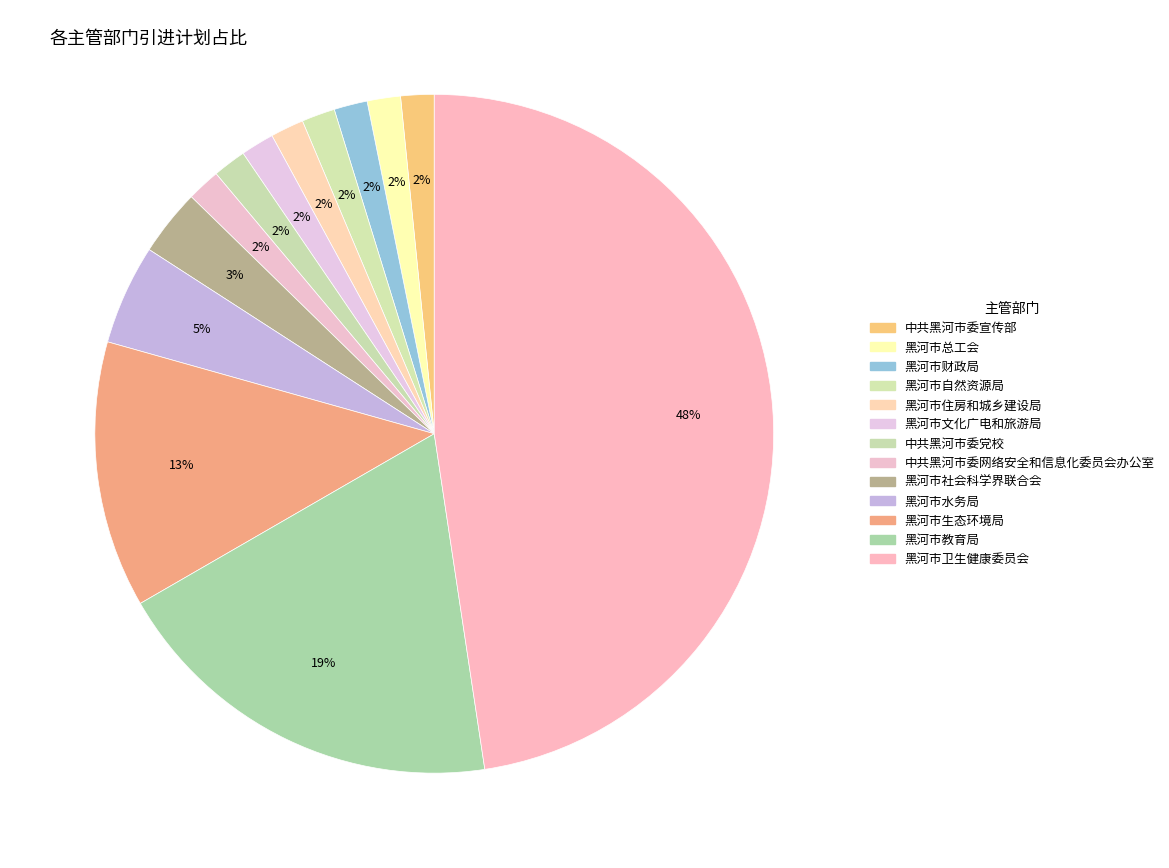

How many segments does this pie chart have?

13